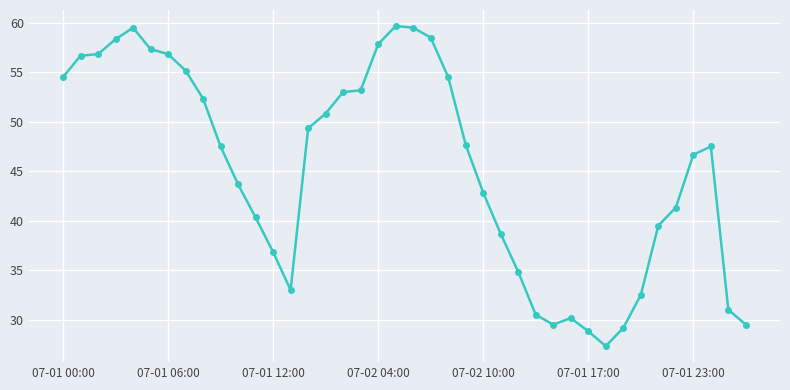

What is the difference between the maximum and minimum values?

32.3